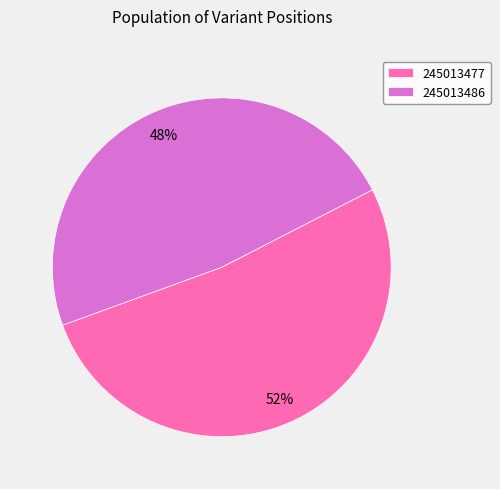

Between 245013486 and 245013477, which is larger?

245013477